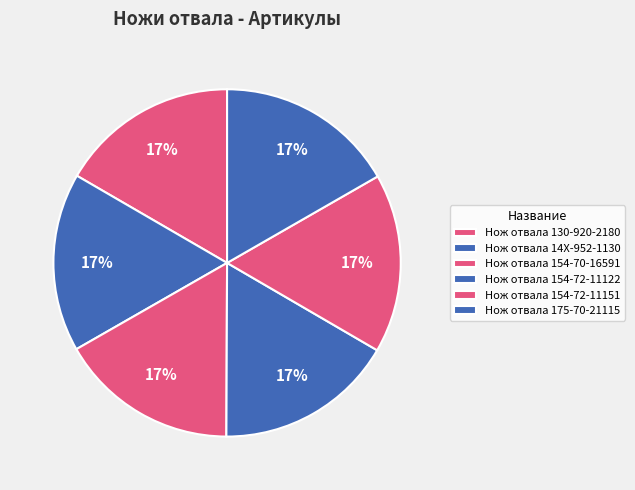

Rank the categories by value from lowest to highest.

Нож отвала 130-920-2180, Нож отвала 14X-952-1130, Нож отвала 154-70-16591, Нож отвала 154-72-11122, Нож отвала 154-72-11151, Нож отвала 175-70-21115